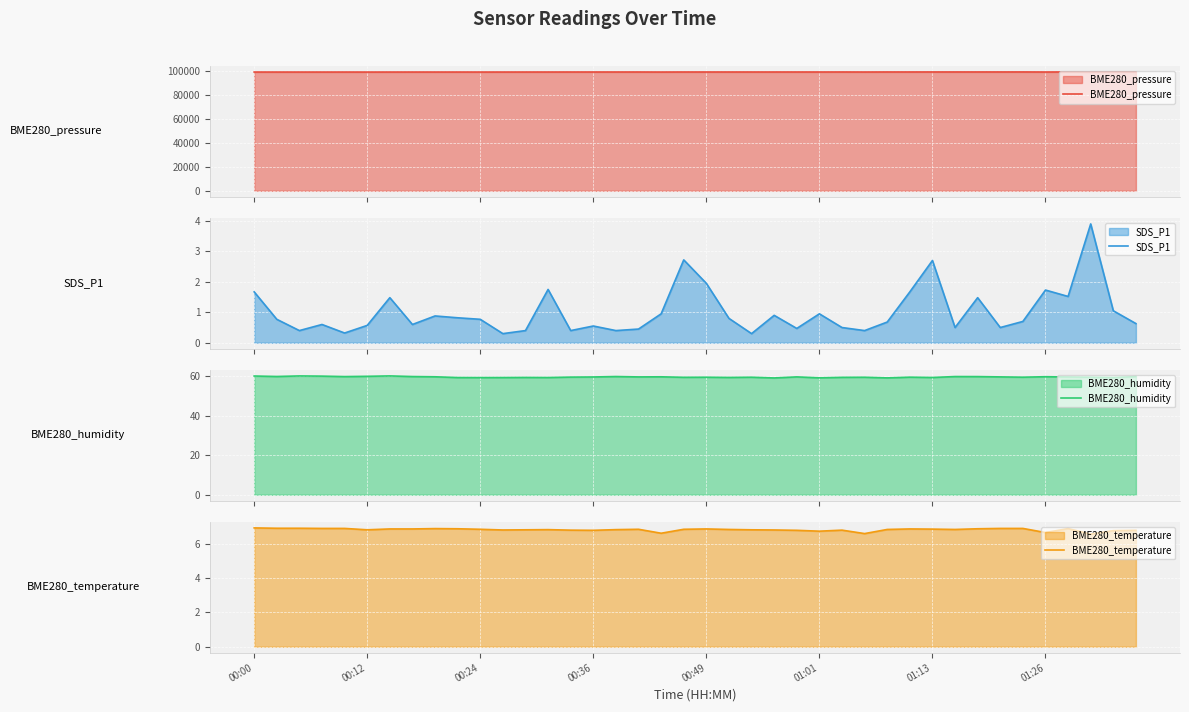

At which category is the sum across all series the highest?

34